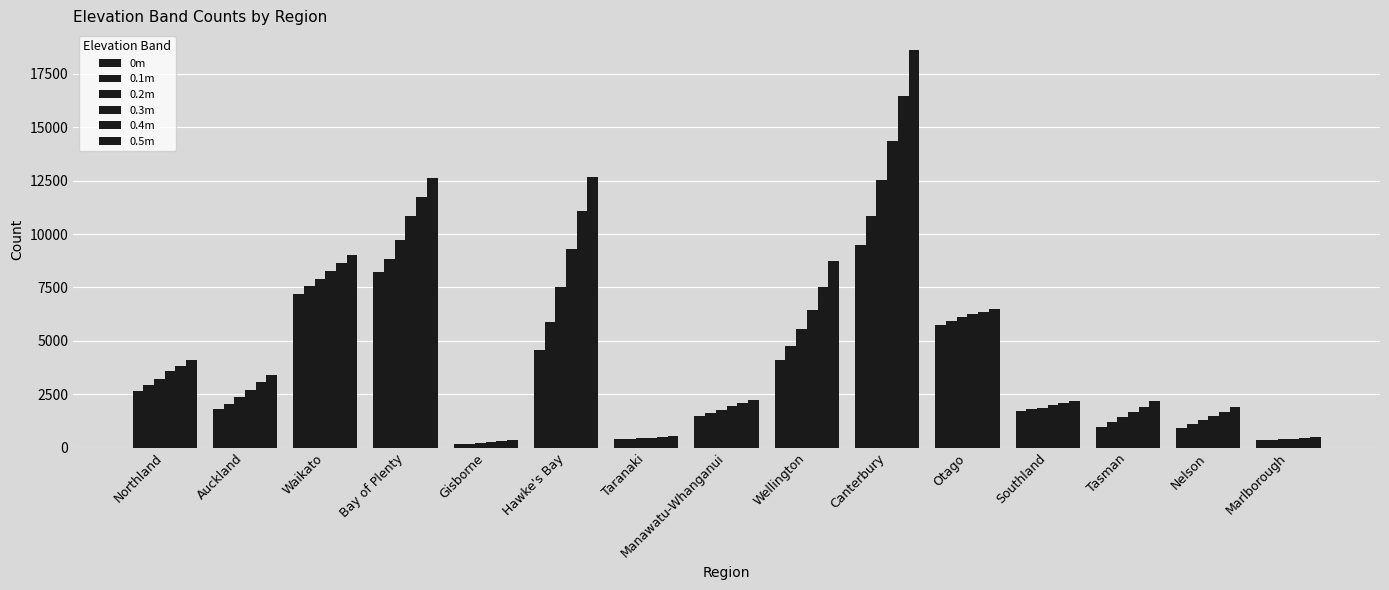

What position from the left is Manawatu-Whanganui?

8